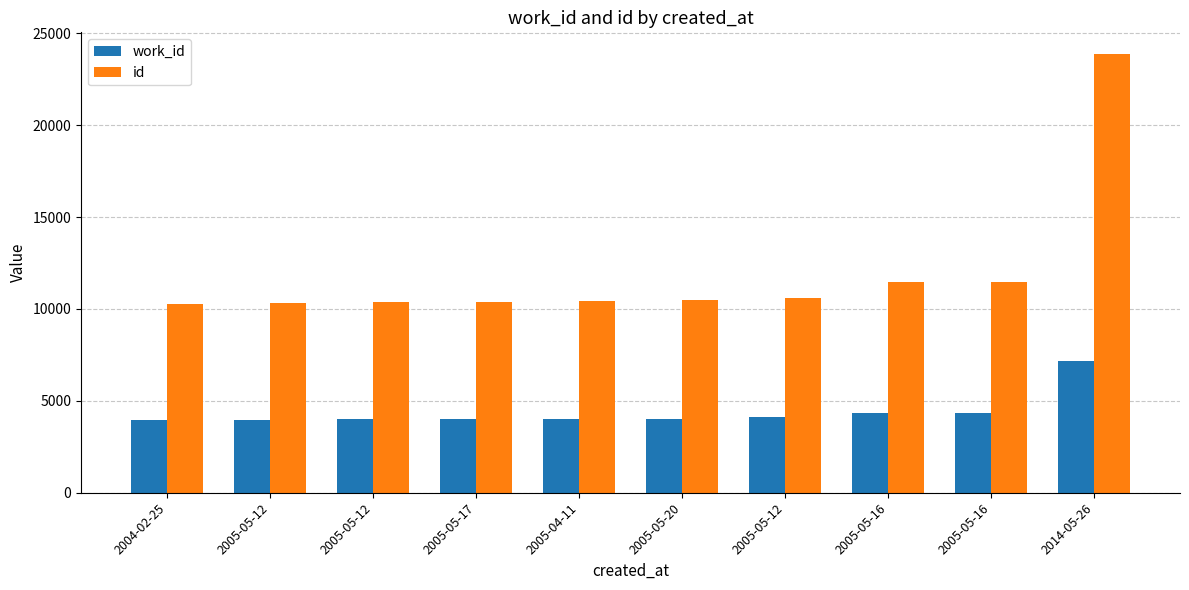

At which label does work_id reach its peak?

2014-05-26